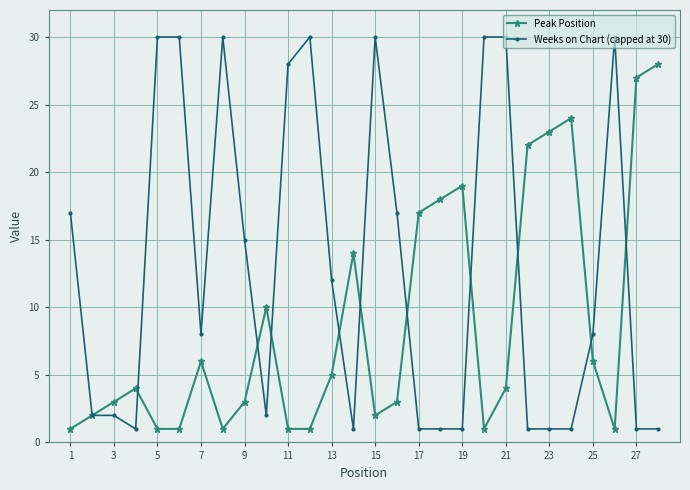

Which series has the largest total across all categories?

Weeks on Chart (capped at 30)